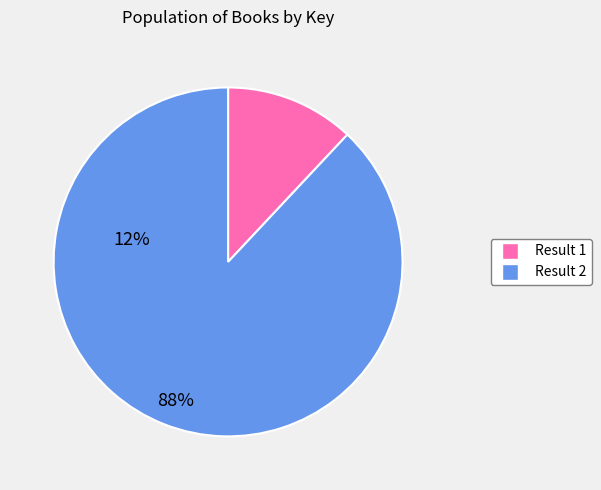

Is there a majority slice in this chart?

Yes